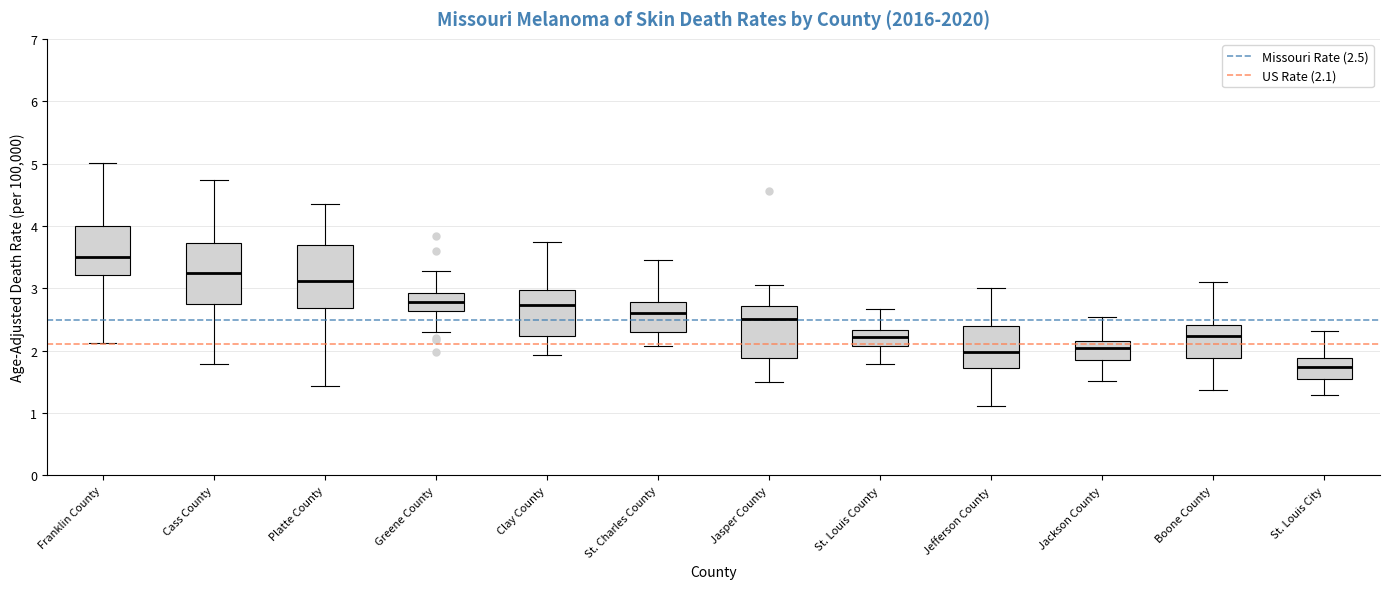

Which box has the lowest median line?

St. Louis City